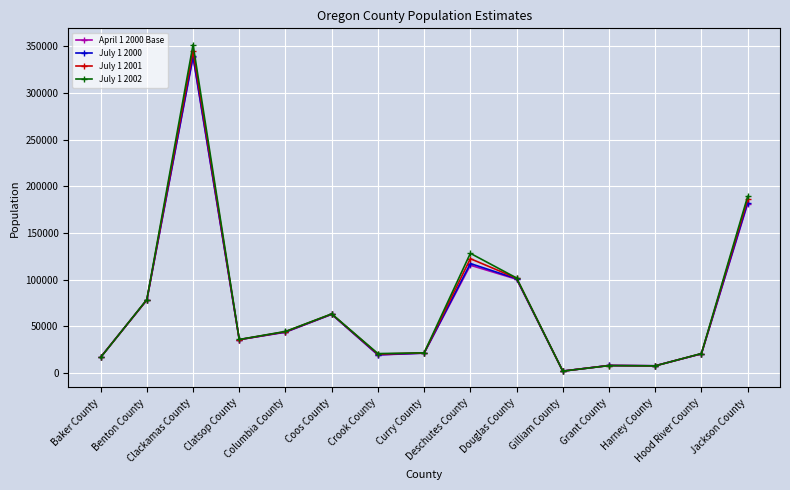

What is the label of the 3rd point from the left?

Clackamas County